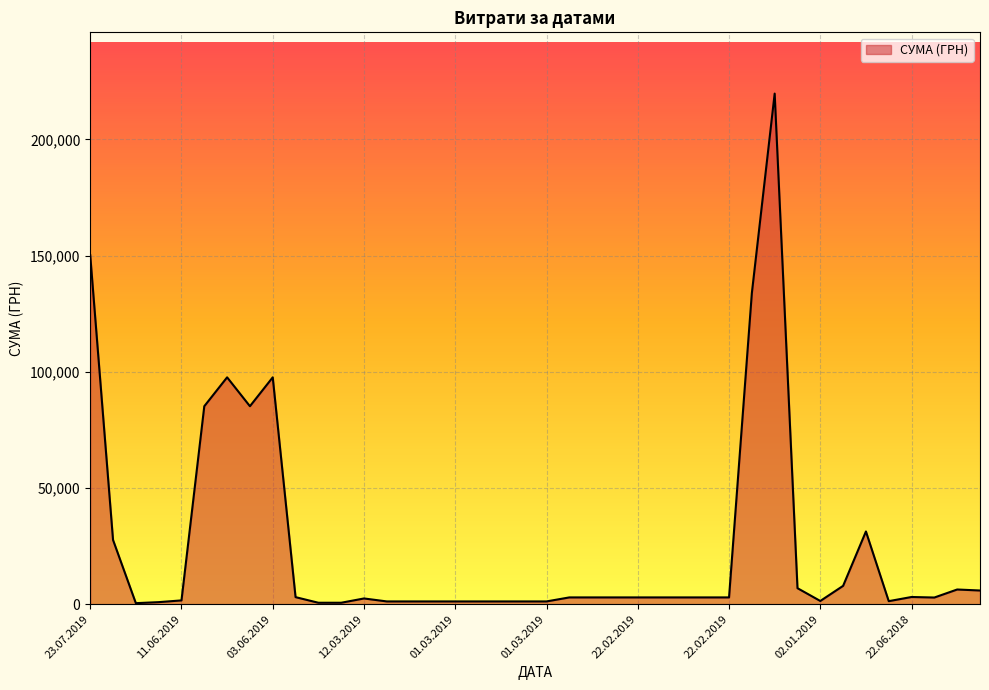

What is the difference between the maximum and minimum values?

219243.9